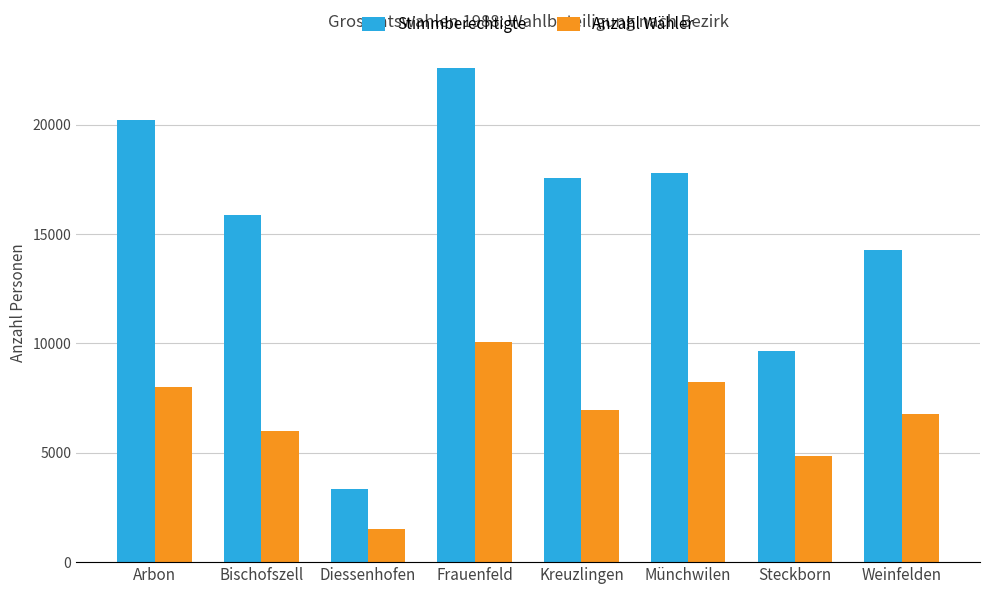

The value of Anzahl Wähler at Kreuzlingen is 6933. True or false?

True